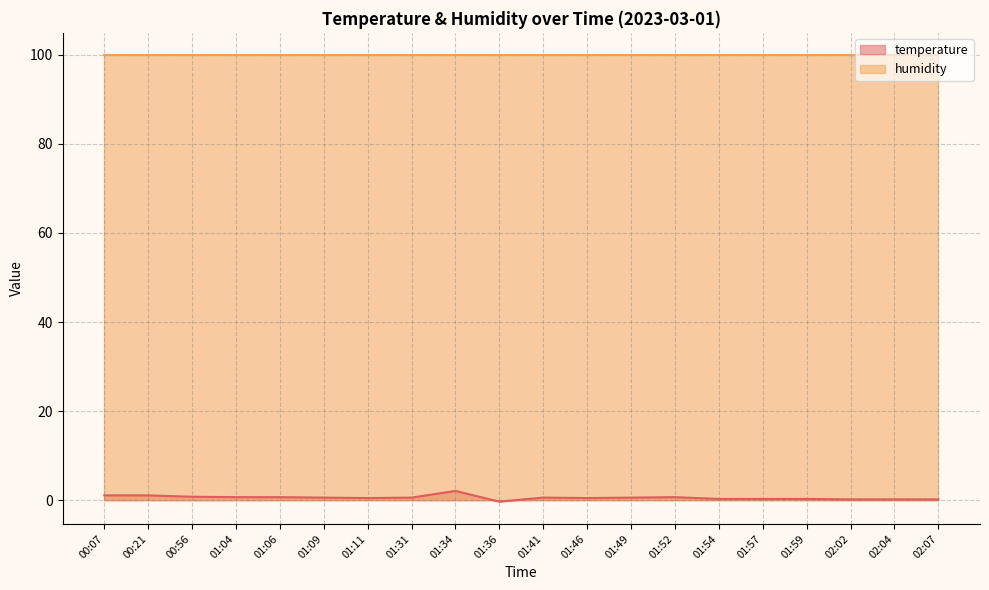

What is the difference between the maximum and minimum values?

2.4